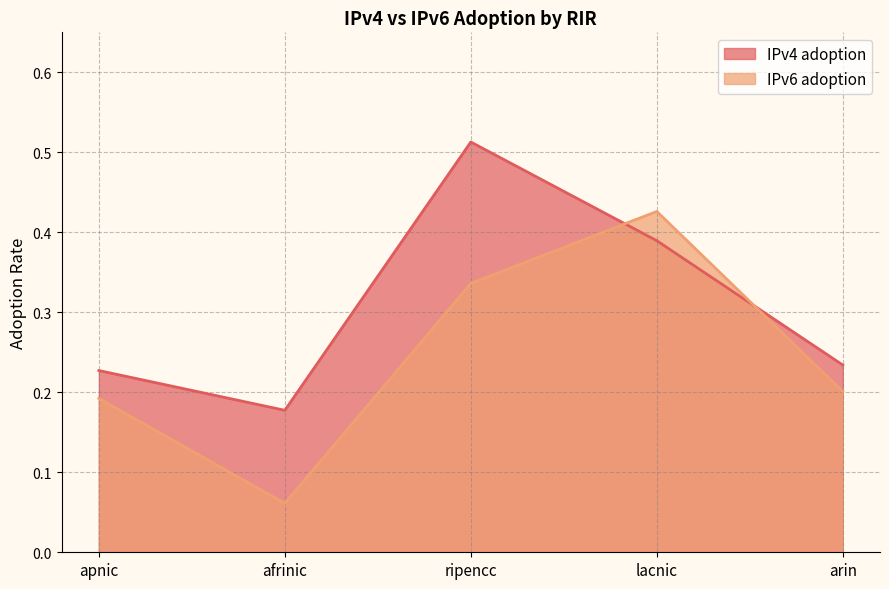

What is the minimum value shown in the chart?

0.1